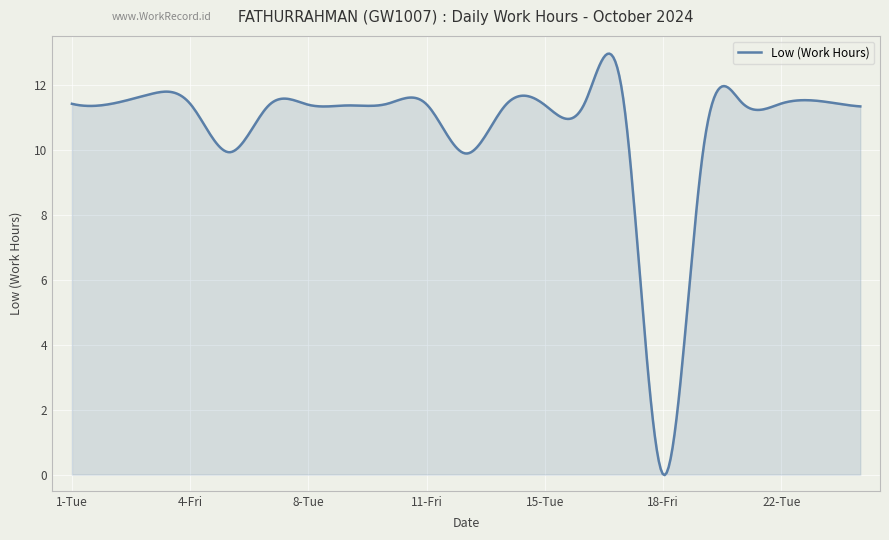

How many lines are shown in the chart?

1